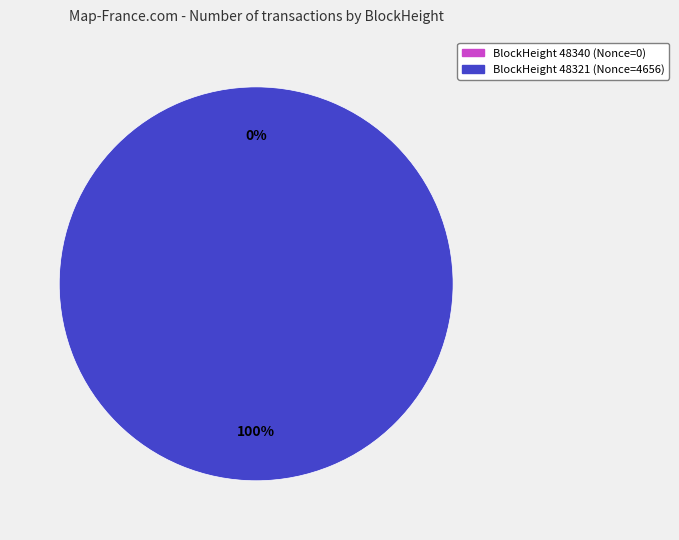

What percentage is the 48321 slice, to the nearest percent?

100%